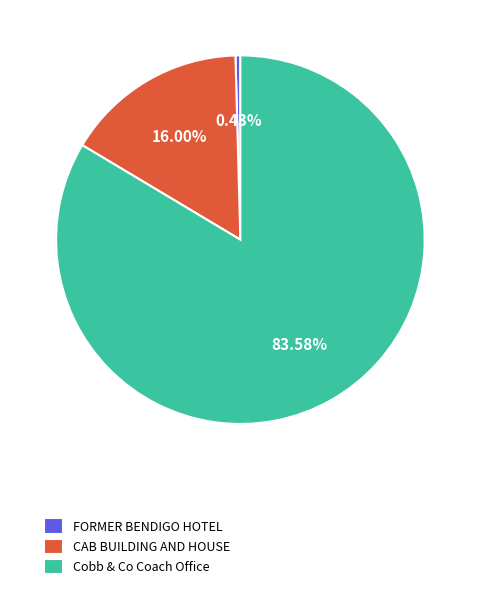

What is the smallest slice in the pie chart?

FORMER BENDIGO HOTEL